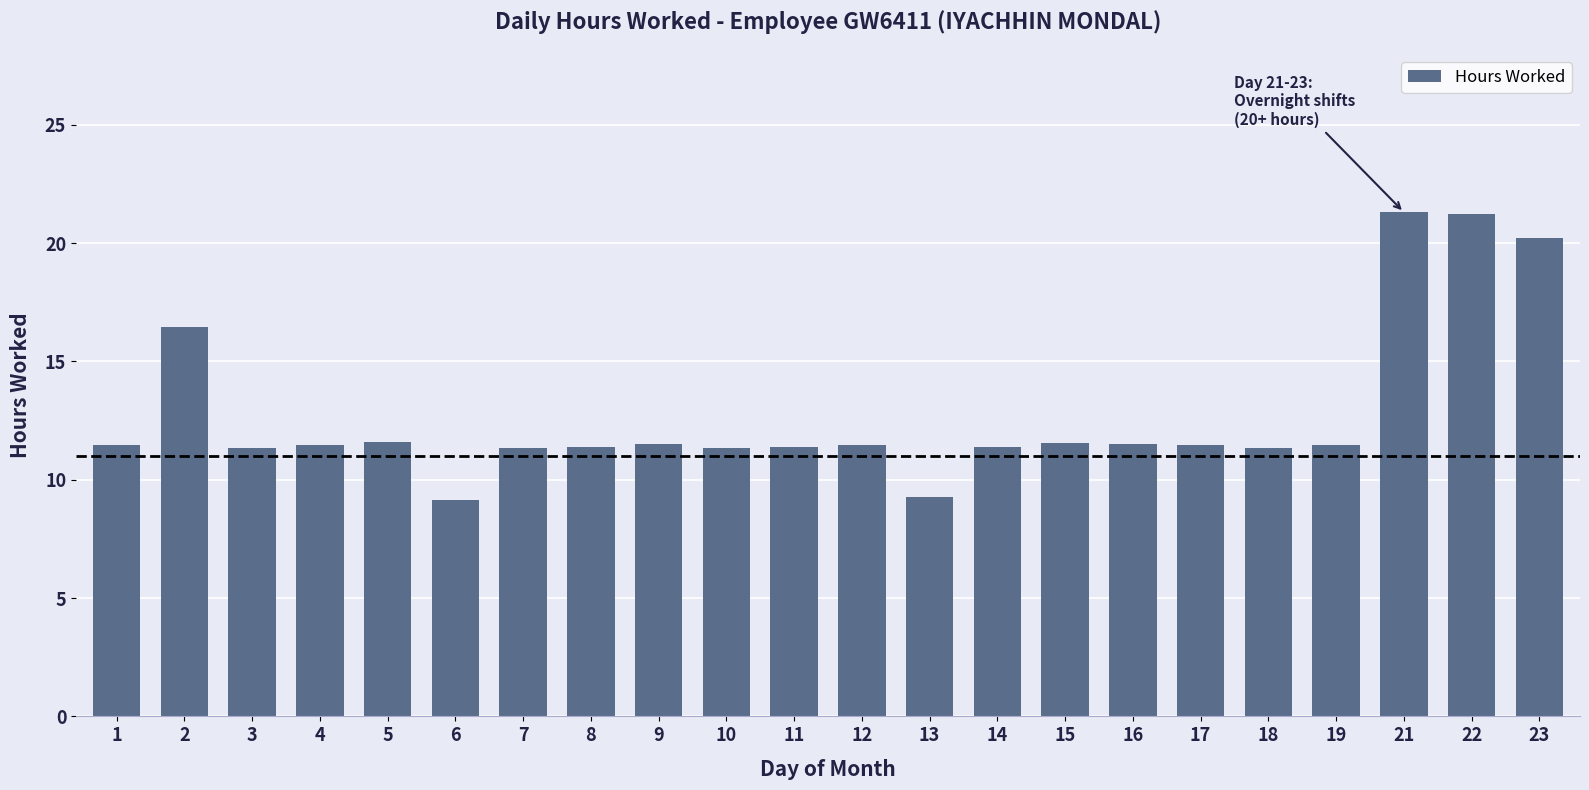

How many bars are there in total?

22